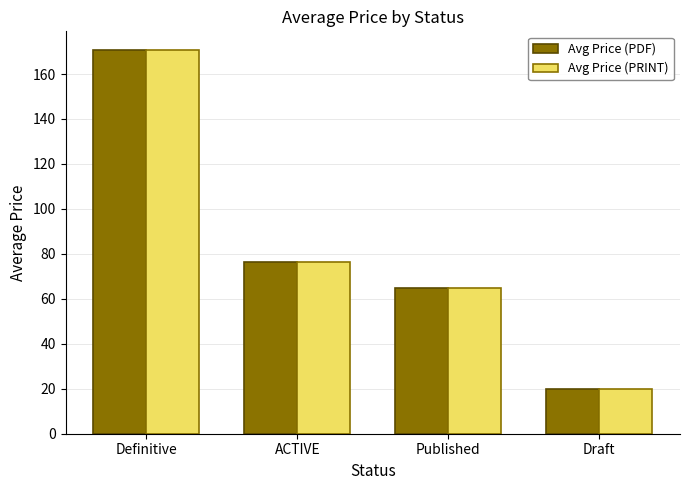

What are all the series names shown in the legend?

Avg Price (PDF), Avg Price (PRINT)